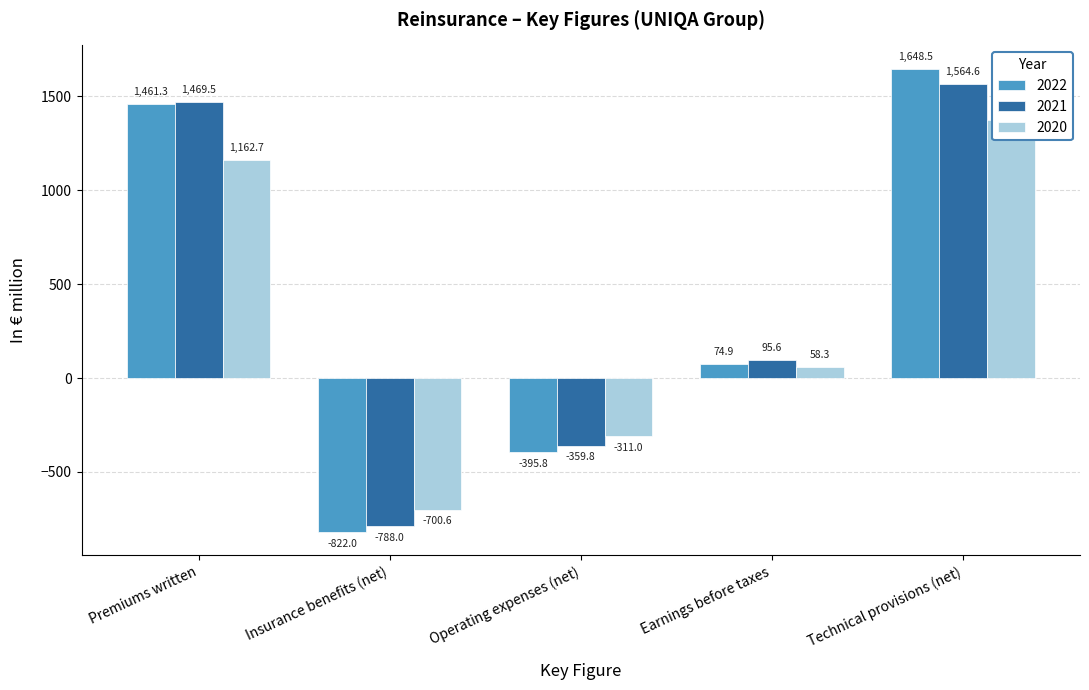

How many values in the 2020 series exceed 58?

3